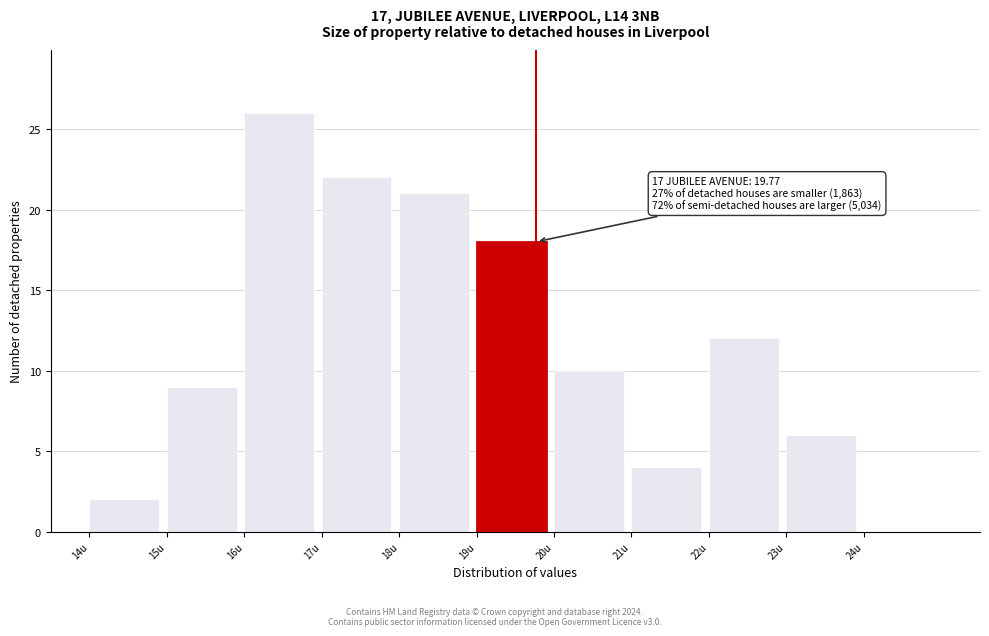

Which range on the x-axis has the tallest bar?

16 to 17